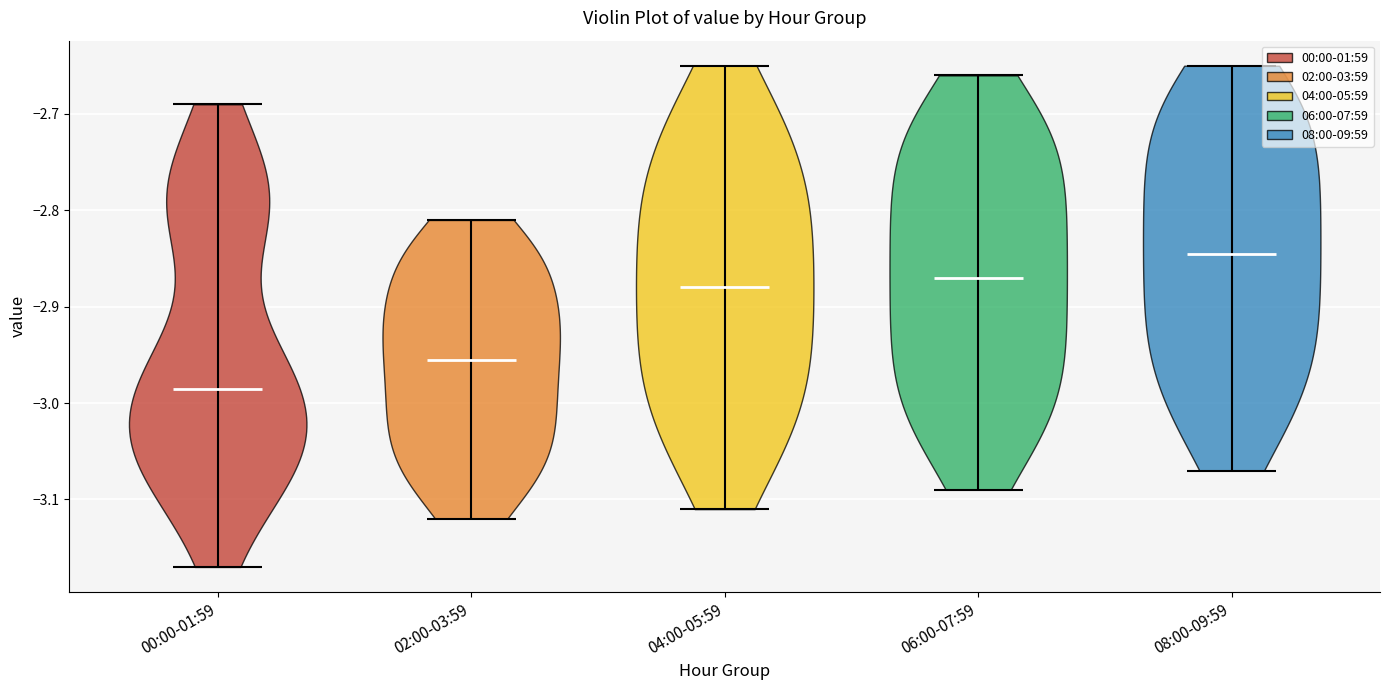

Reading left to right, read every violin against the y-axis: where its median line is, and the lowest and highest points it reaches. The values are not printed on the chart, so give them approximately, as read against the axis.

00:00-01:59: median line -2.98, lowest point -3.17, highest point -2.69
02:00-03:59: median line -2.95, lowest point -3.12, highest point -2.81
04:00-05:59: median line -2.88, lowest point -3.11, highest point -2.65
06:00-07:59: median line -2.87, lowest point -3.09, highest point -2.66
08:00-09:59: median line -2.84, lowest point -3.07, highest point -2.65